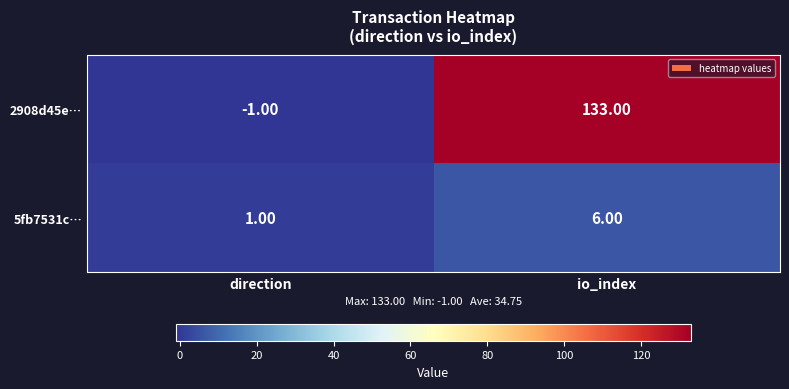

Which series has the widest spread of values?

2908d45e…